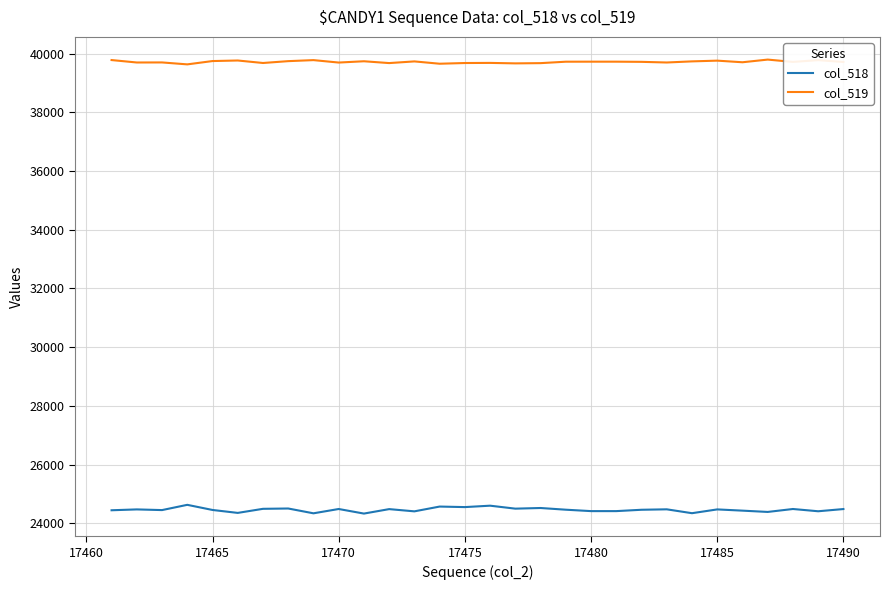

What is the minimum value for col_519?

39635